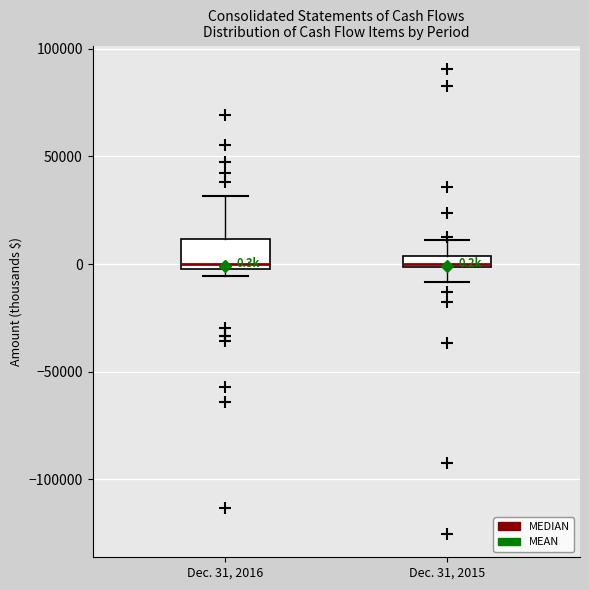

Which box is the tallest, from its lower edge to its upper edge?

Dec. 31, 2016